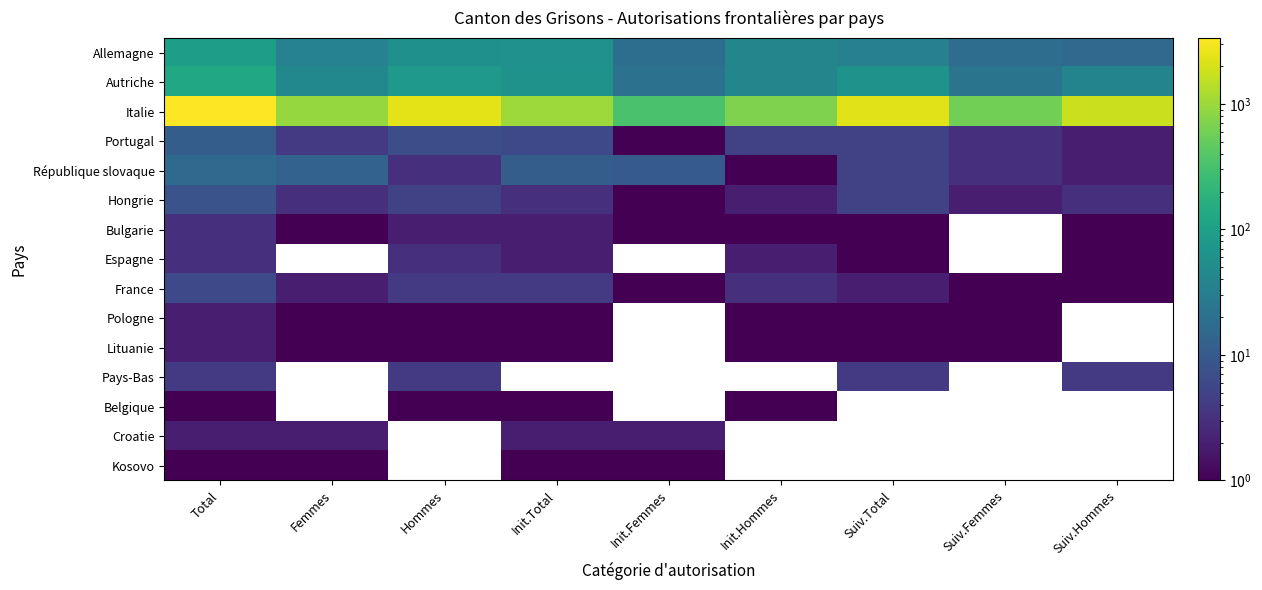

What is the greatest value displayed?

3342.0